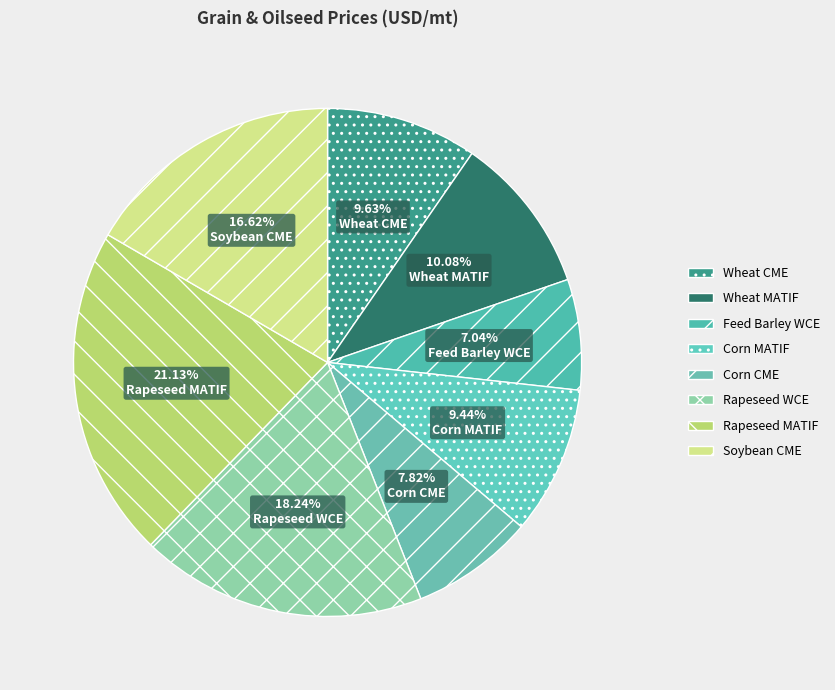

How many slices are in this pie chart?

8